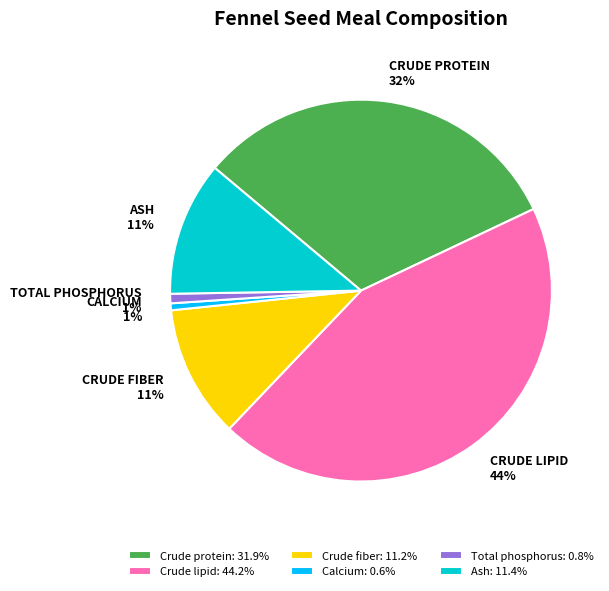

To the nearest percent, what is the average slice percentage?

17%